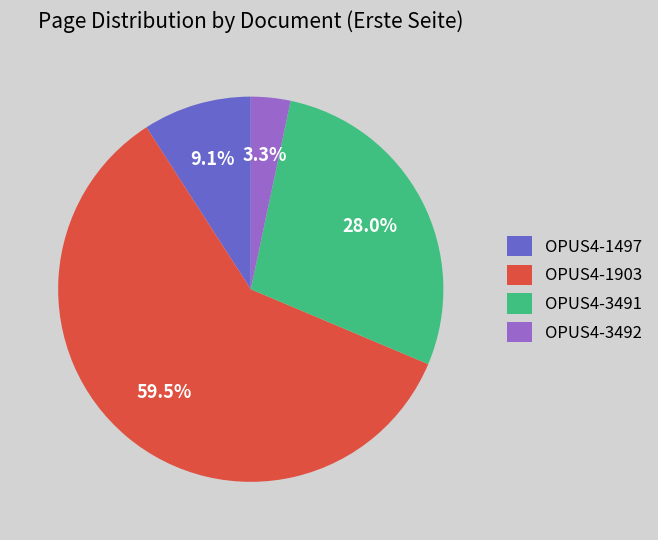

How many slices are in this pie chart?

4